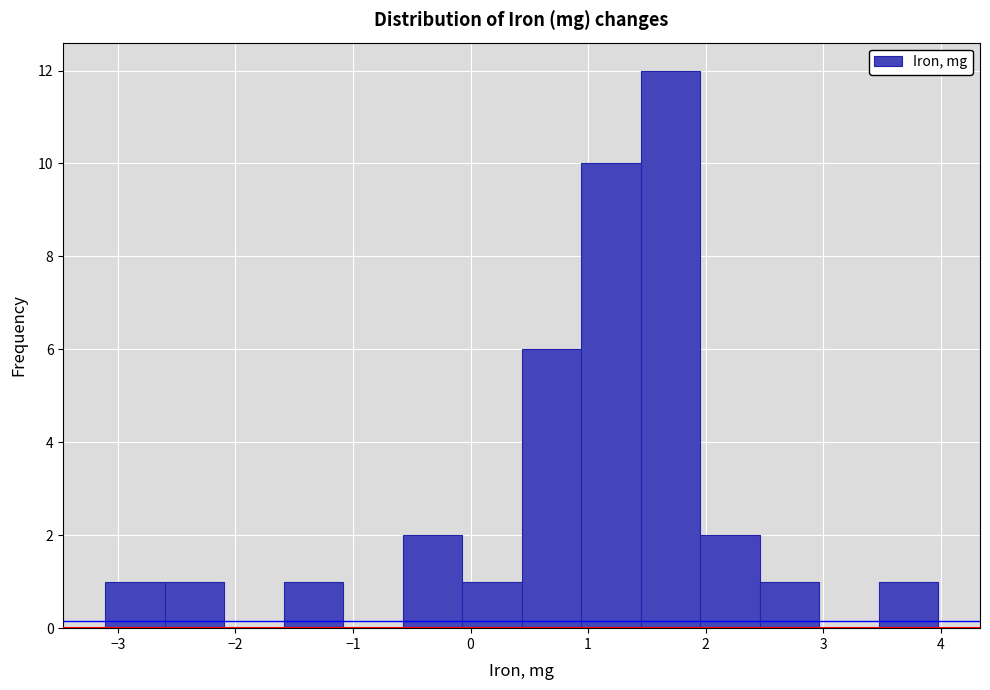

Reading left to right, transcribe this chart: for each bar, give the range it covers on the x-axis and its height. Neither the bar edges nor the heights are printed on the chart, so give them approximately, as read against the axes.

-3.1 to -2.6: 1
-2.6 to -2.1: 1
-2.1 to -1.6: 0
-1.6 to -1.1: 1
-1.1 to -0.6: 0
-0.6 to -0.1: 2
-0.1 to 0.4: 1
0.4 to 0.9: 6
0.9 to 1.4: 10
1.4 to 2.0: 12
2.0 to 2.5: 2
2.5 to 3.0: 1
3.0 to 3.5: 0
3.5 to 4.0: 1